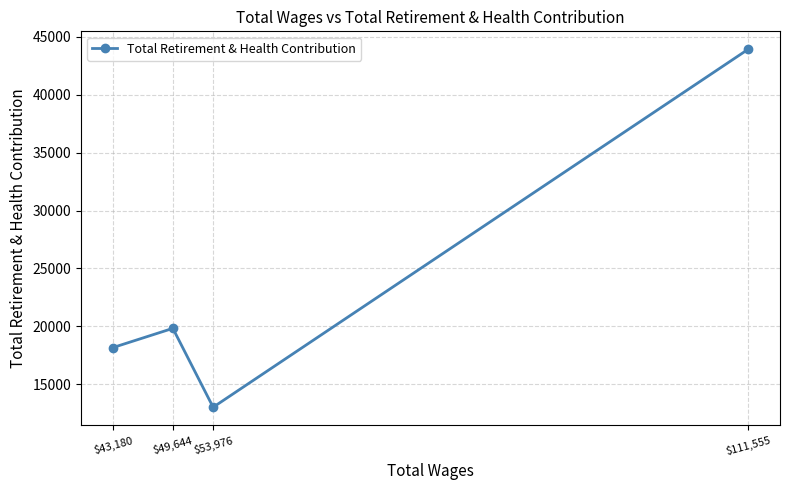

What is the label of the 3rd point from the right?

$49,644